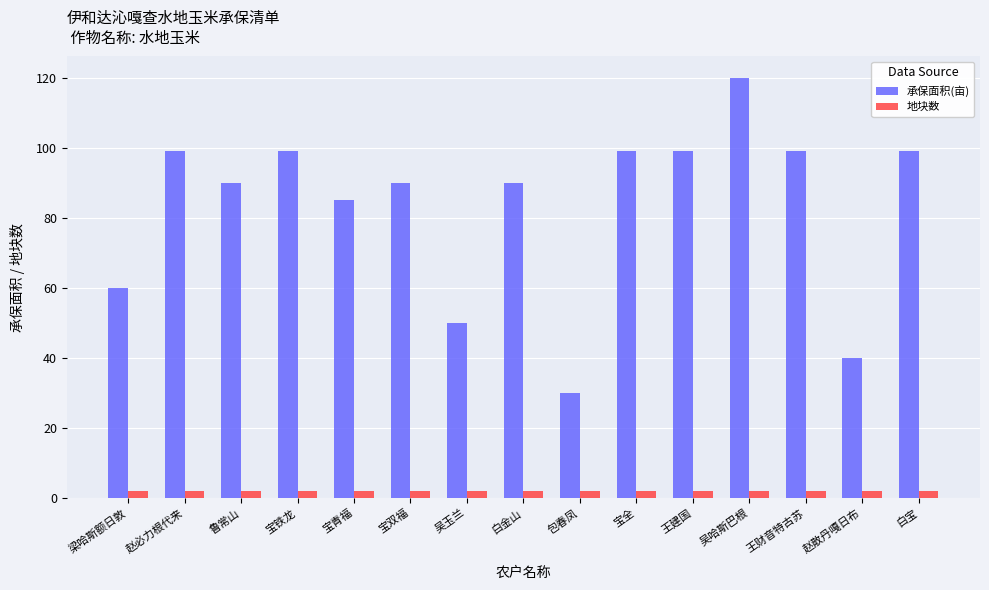

At which label does 承保面积(亩) reach its peak?

吴哈斯巴根